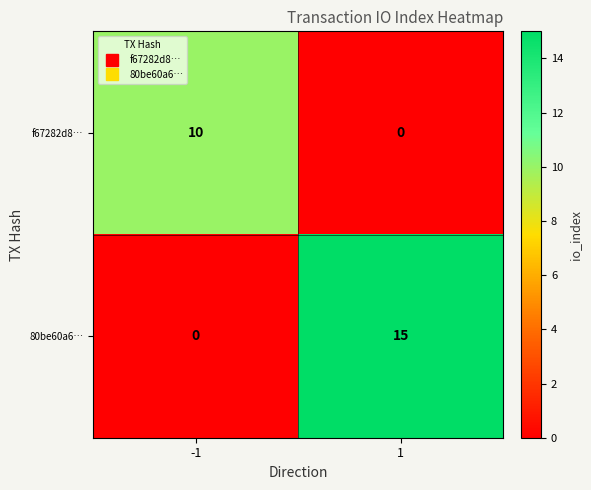

What is the approximate value of 80be60a6… at 1, to the nearest 5?

15